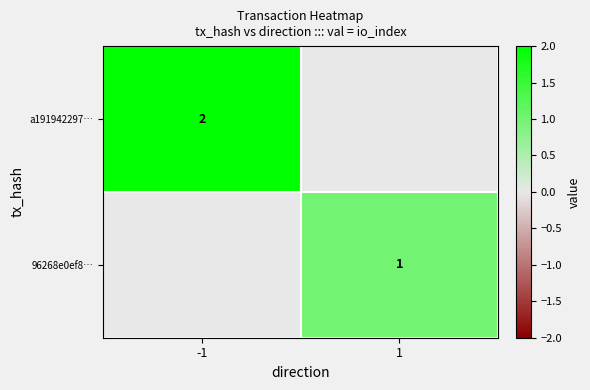

The value of a191942297… at -1 is 1. True or false?

False